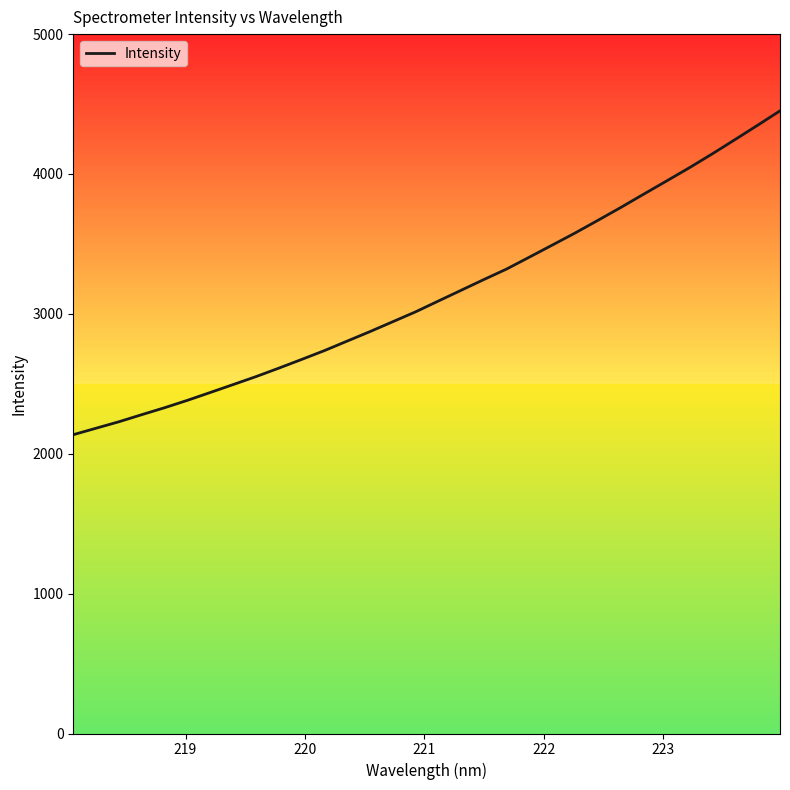

What is the difference between the maximum and minimum values?

2315.3